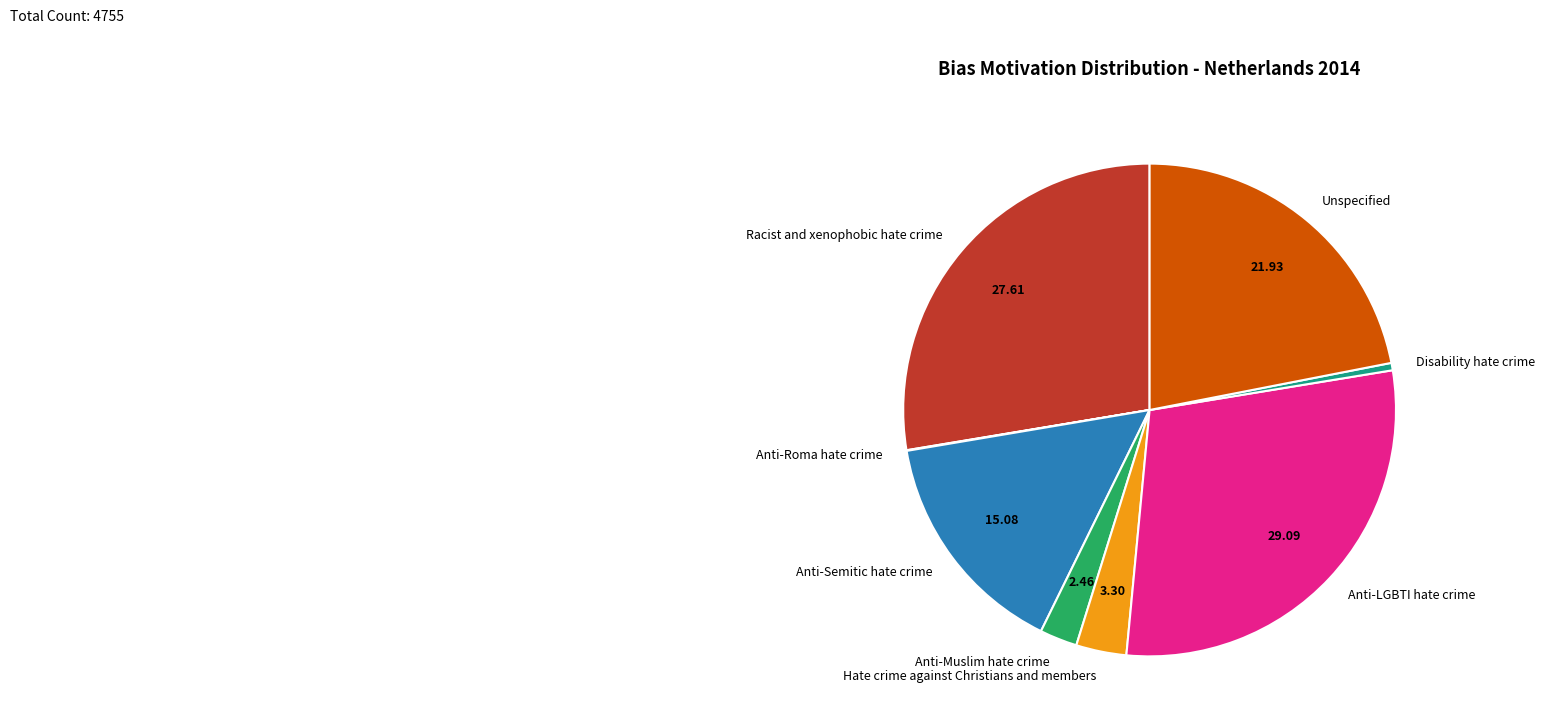

Is the sum of Anti-LGBTI hate crime and Anti-Muslim hate crime greater than half?

No